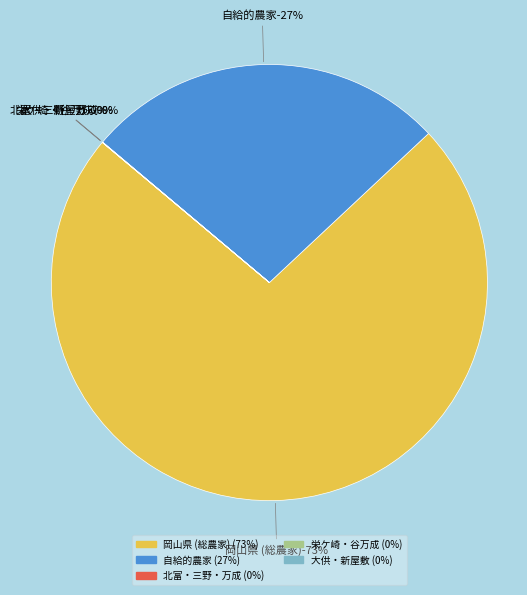

To the nearest percent, what is the difference between the largest and smallest slice percentages?

73%